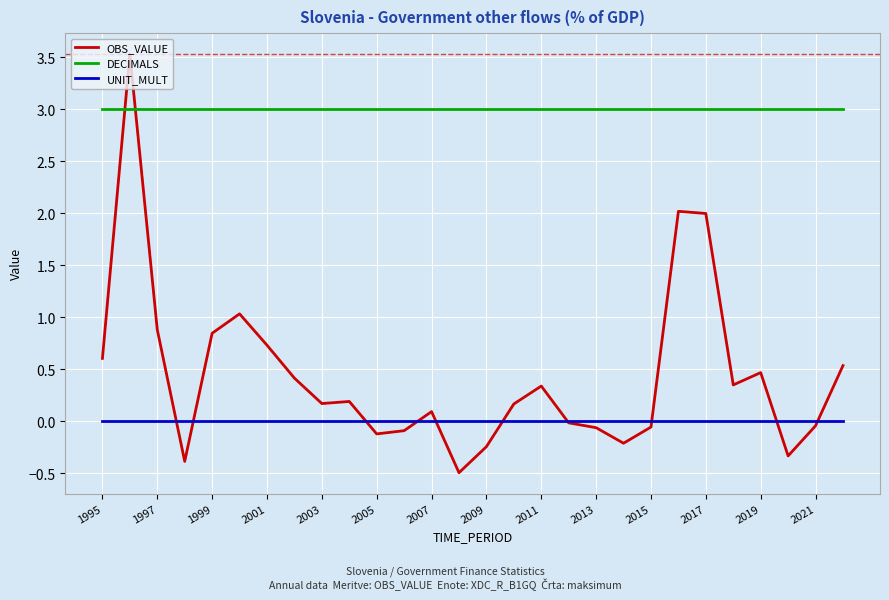

Which series has the largest range (max minus min)?

OBS_VALUE